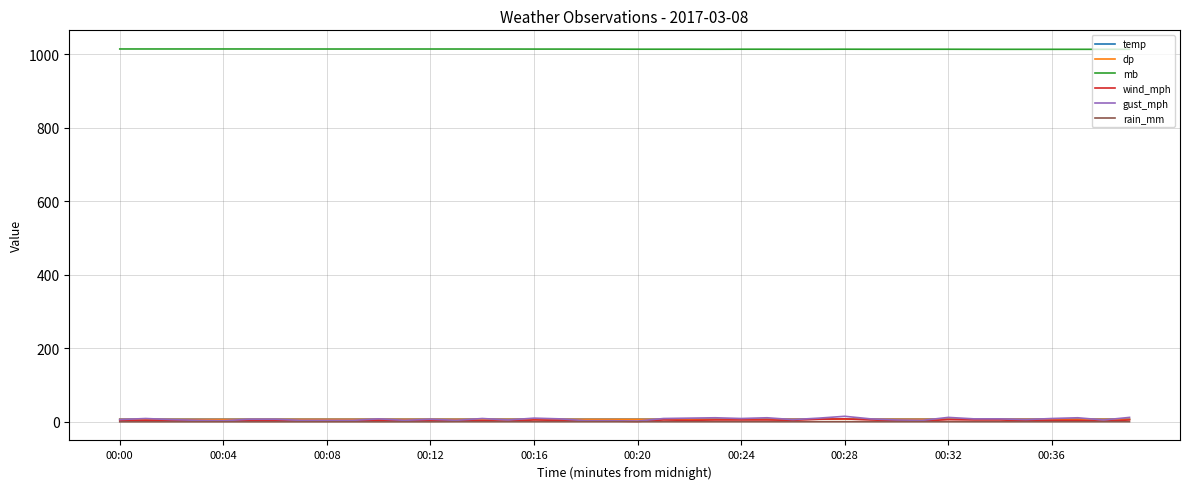

What is the greatest value displayed?

1014.1